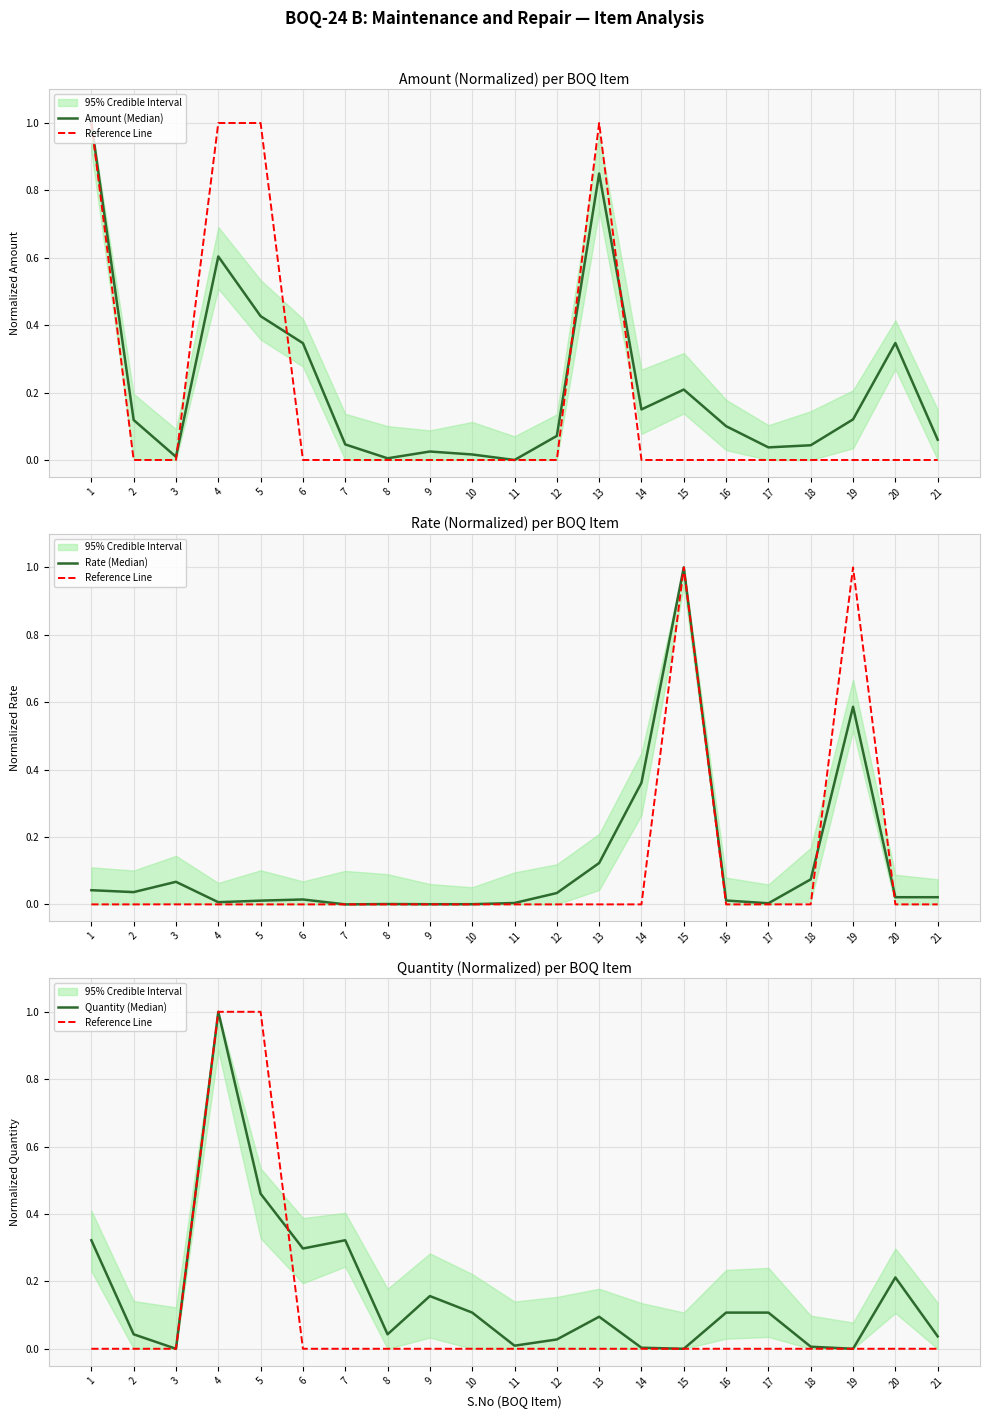

At which category is the sum across all series the highest?

4